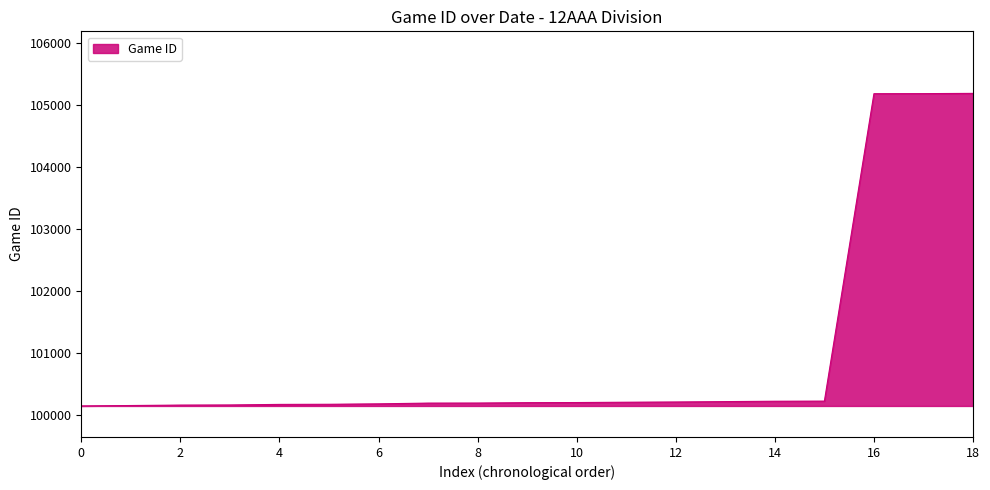

What is the maximum value shown in the chart?

105184